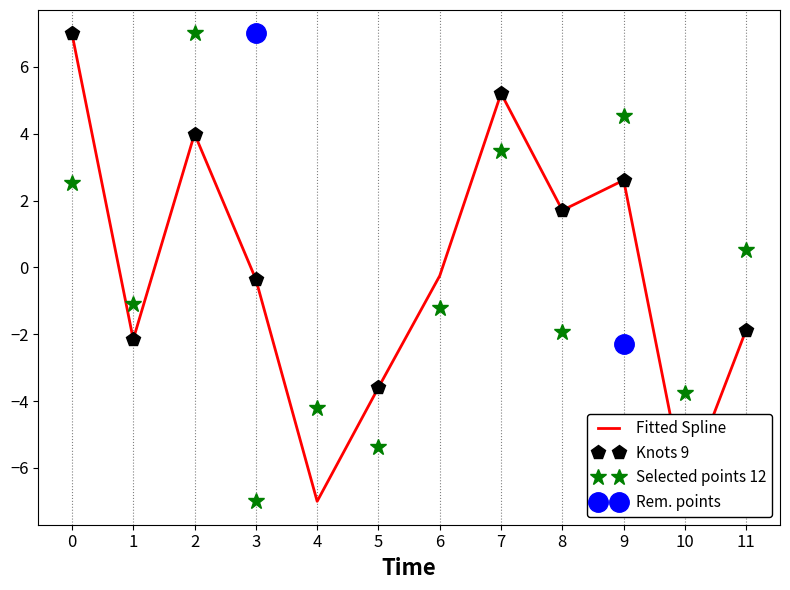

True or false: Selected points 12 and Fitted Spline intersect in this chart.

True